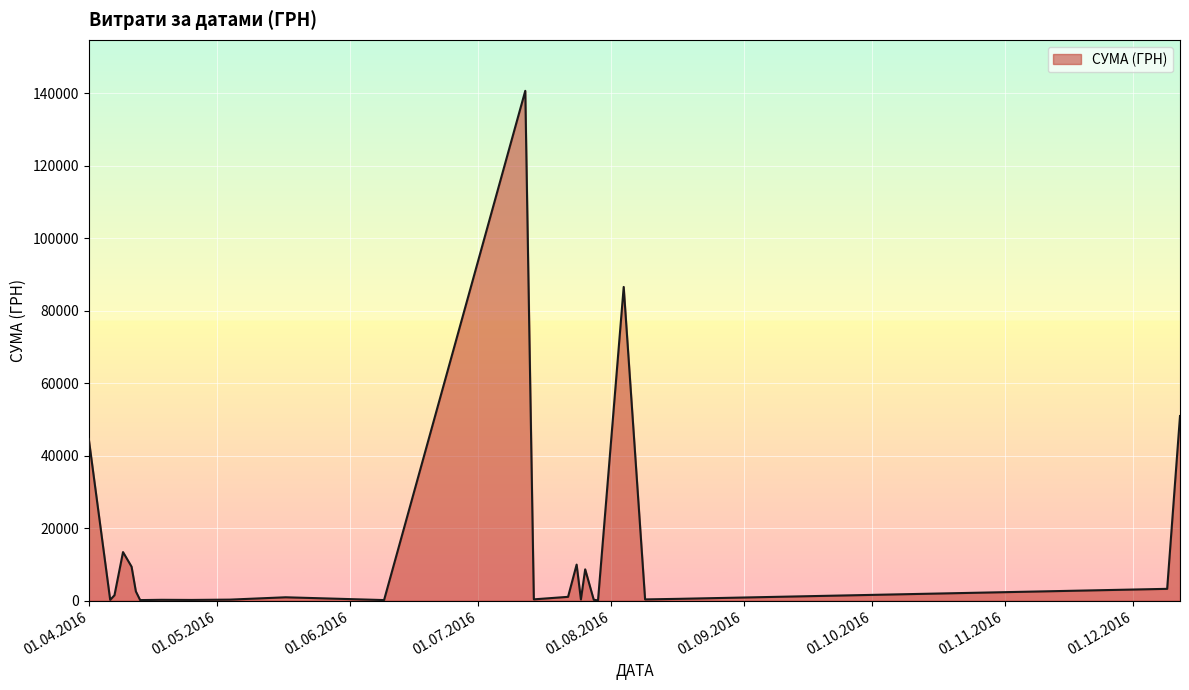

How many lines are shown in the chart?

1